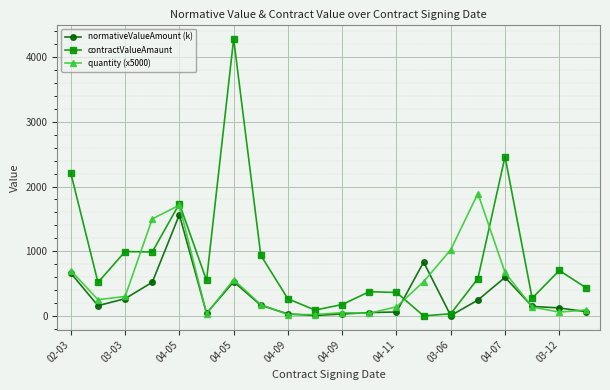

How many lines are shown in the chart?

3